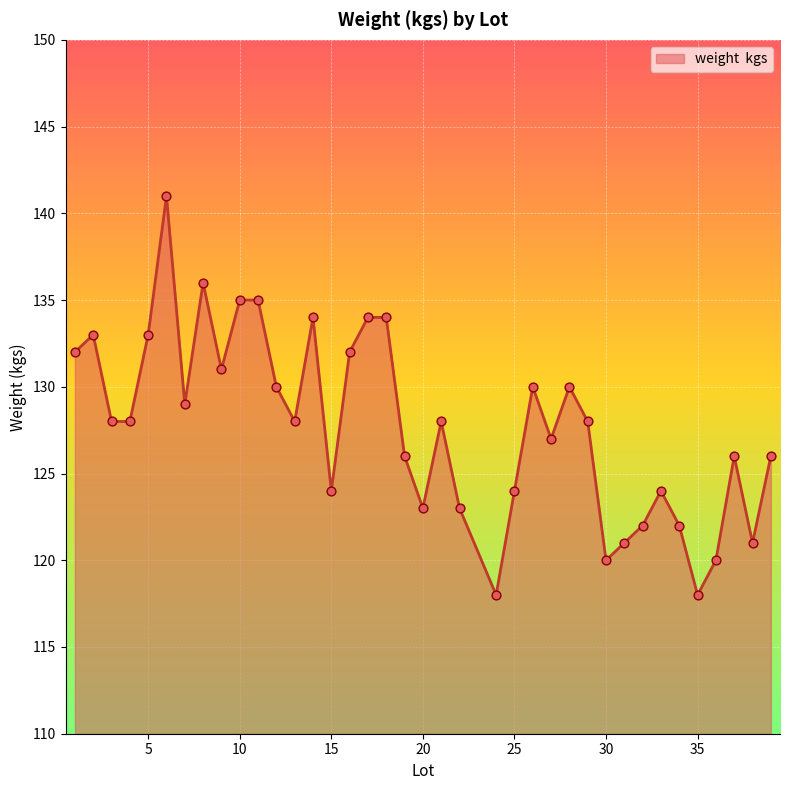

What is the greatest value displayed?

141